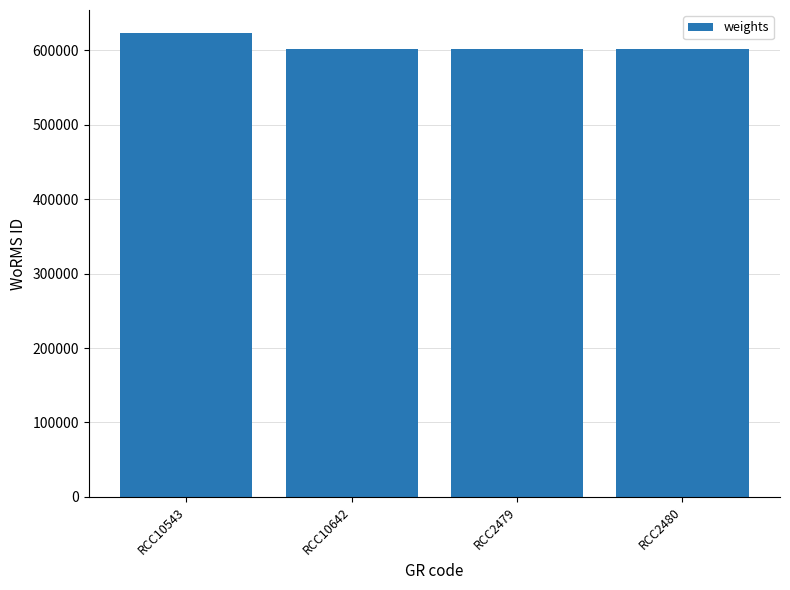

Which category has the highest value across all series?

RCC10543